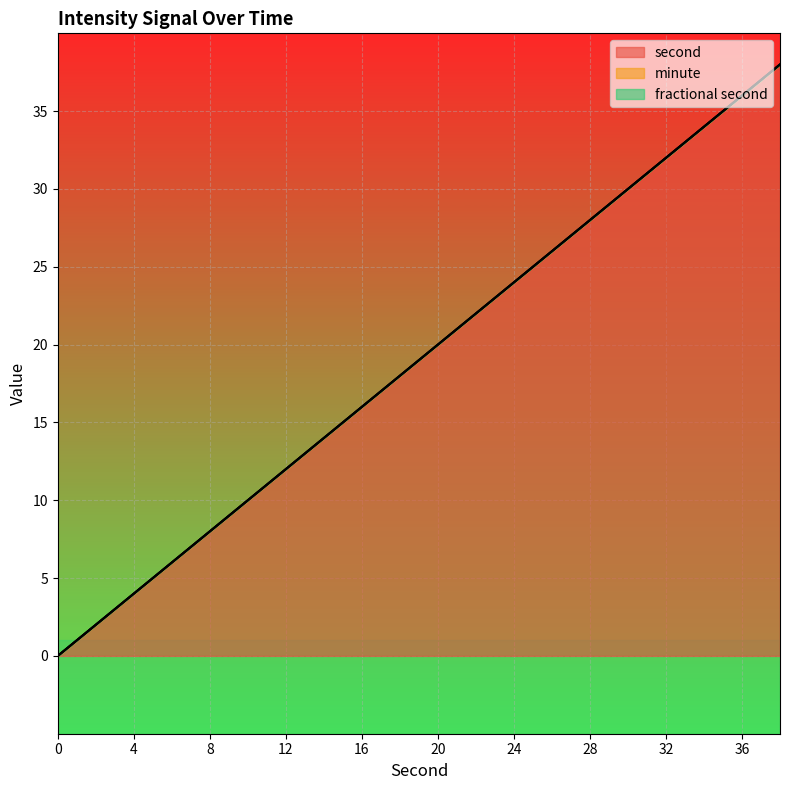

Which series has the largest range (max minus min)?

second